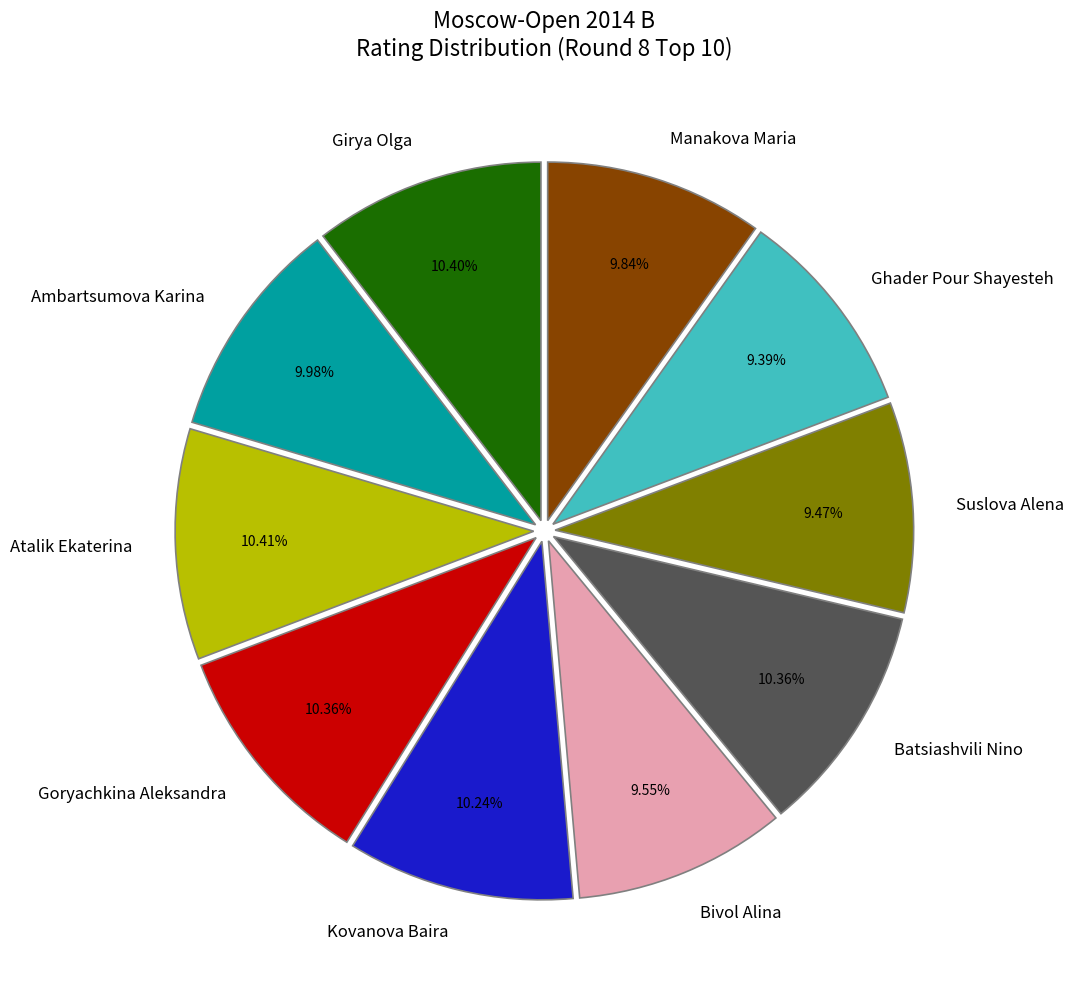

What is the ratio of the value at Ambartsumova Karina to the value at Goryachkina Aleksandra?

1.0